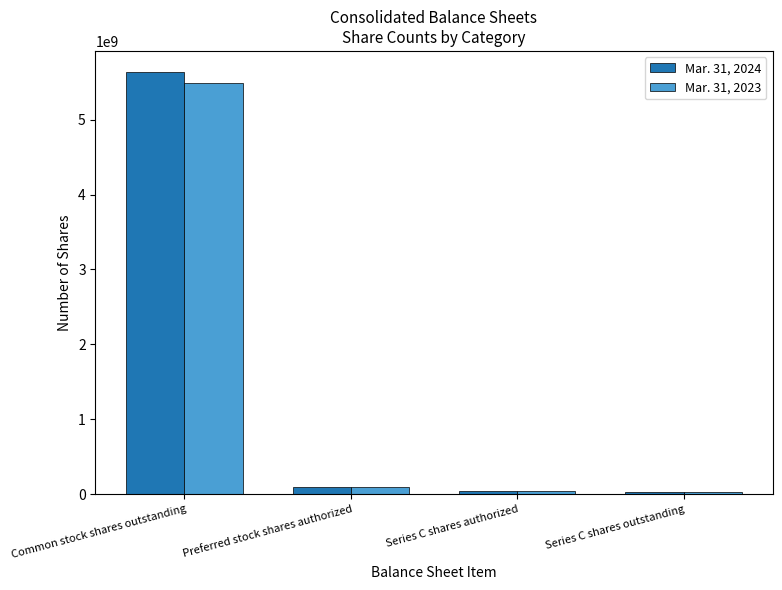

What is the total value across all series at Common stock shares outstanding?

11118334426